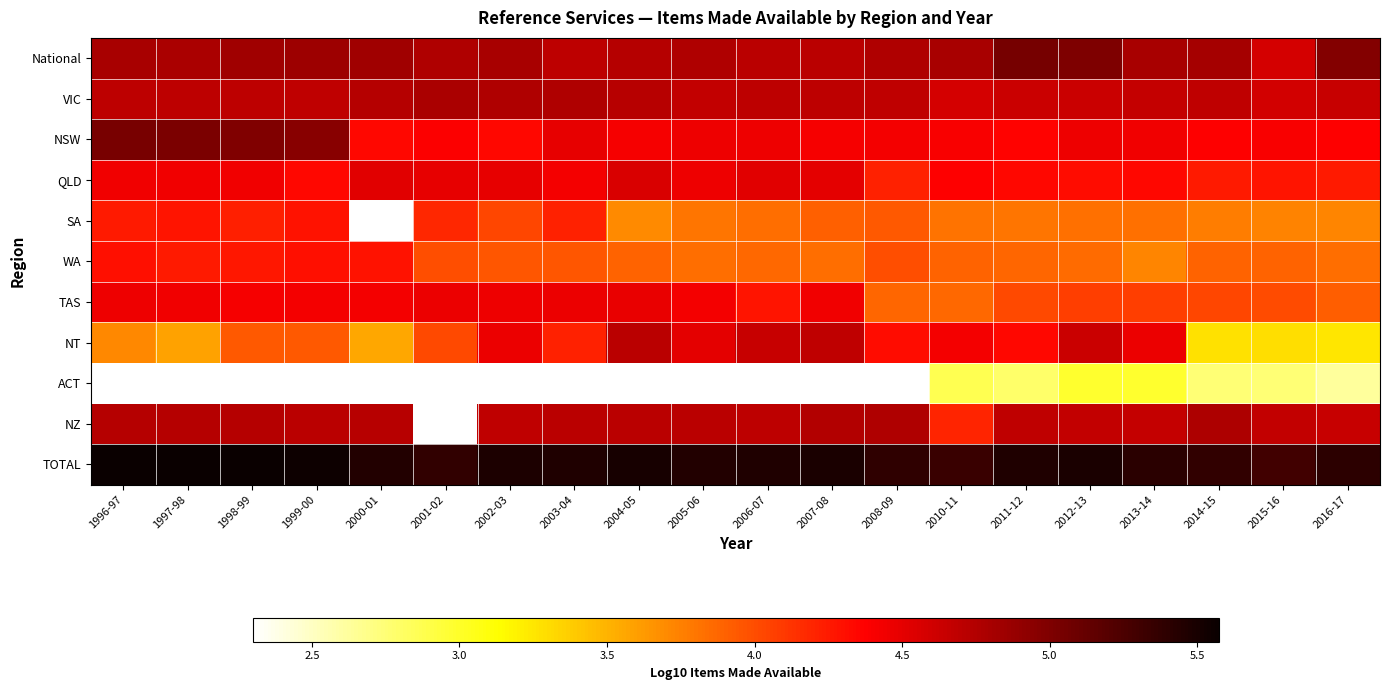

Is it true that NT equals 5.5 at 1999-00?

False